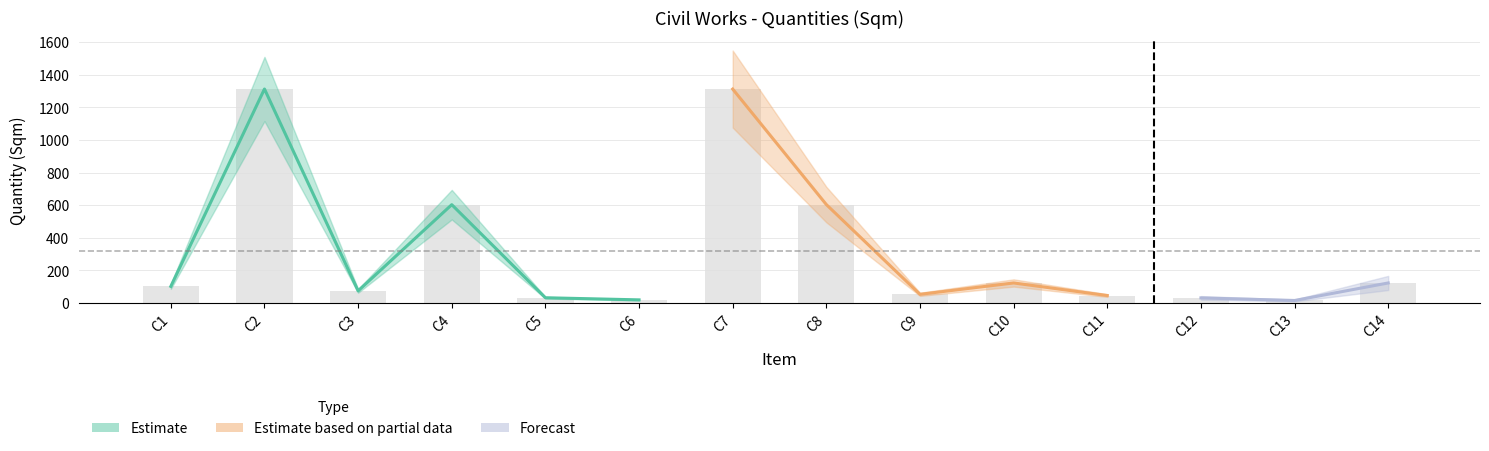

What is the value of the 3rd bar from the left?

75.1